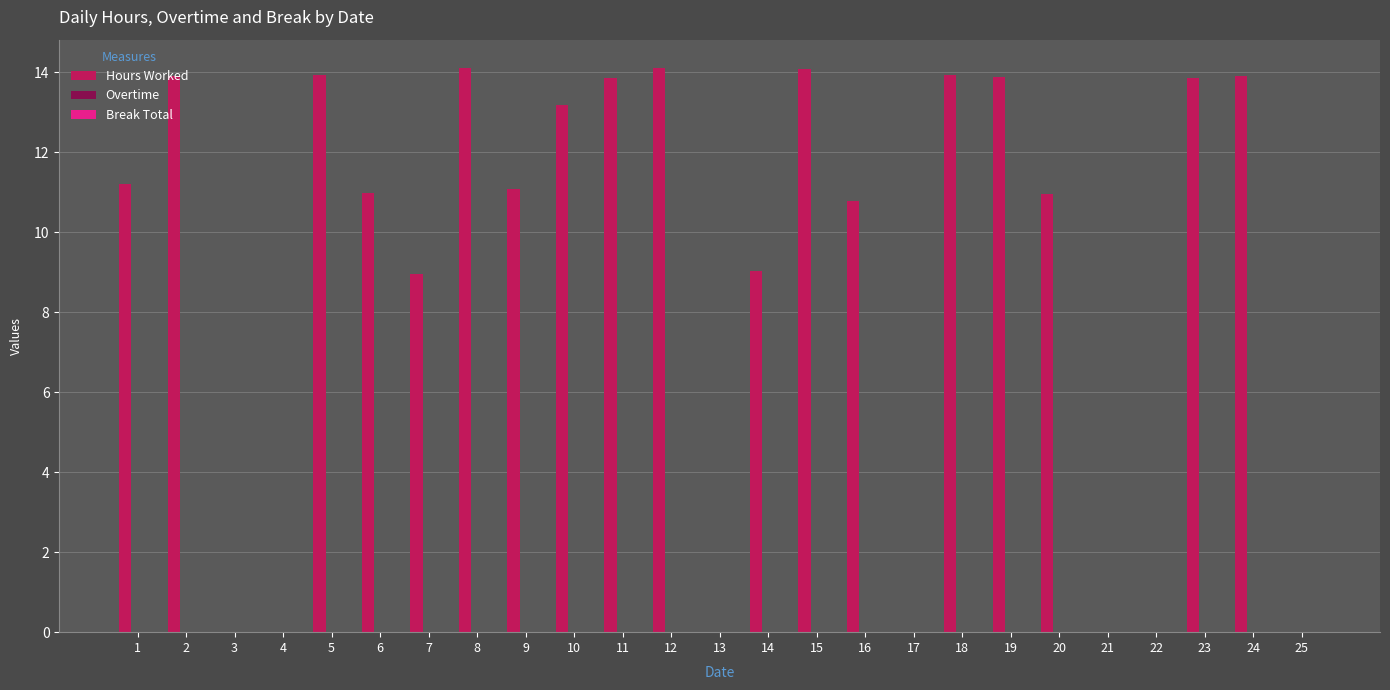

The chart shows a value of 0.0 at 22. True or false?

True